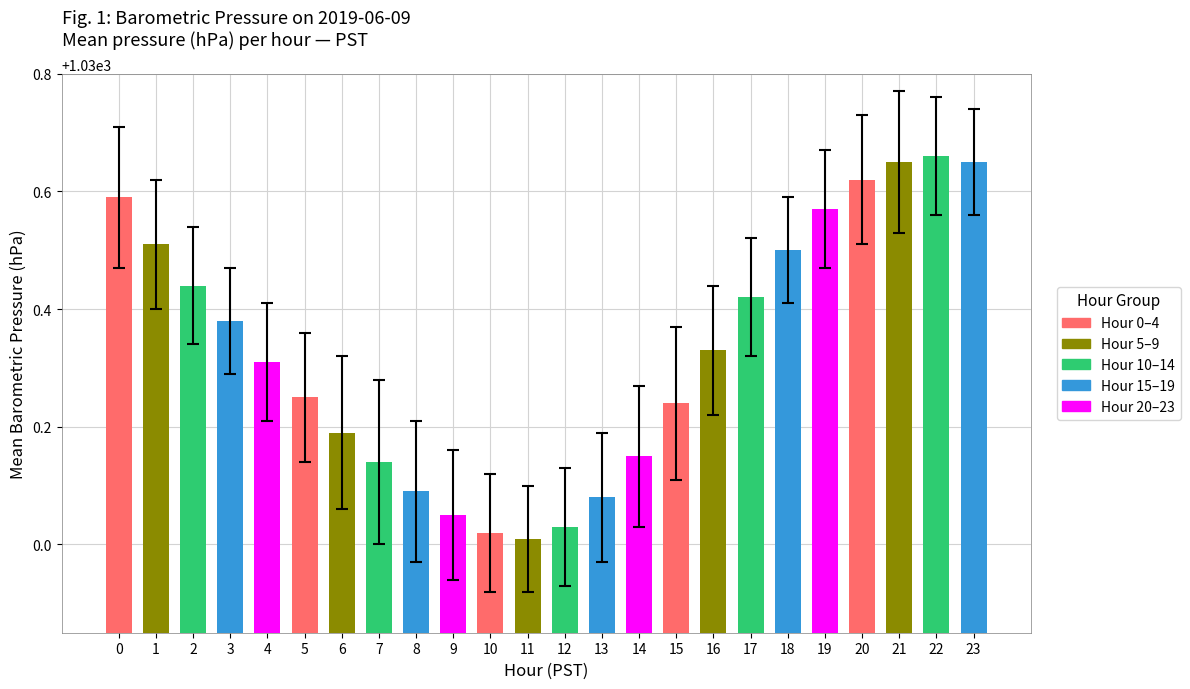

What is the change in value from 1 to 21?

+0.1